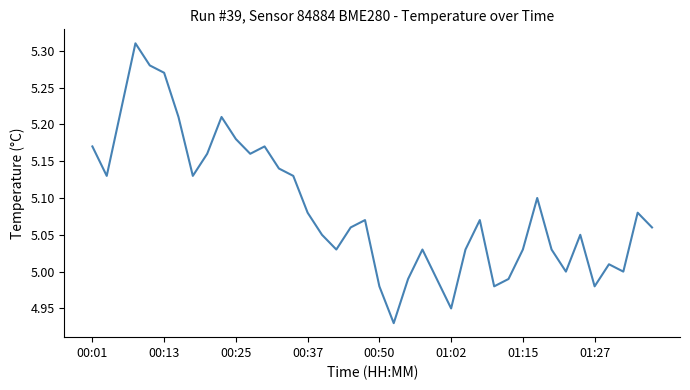

What is the difference between the maximum and minimum values?

0.4